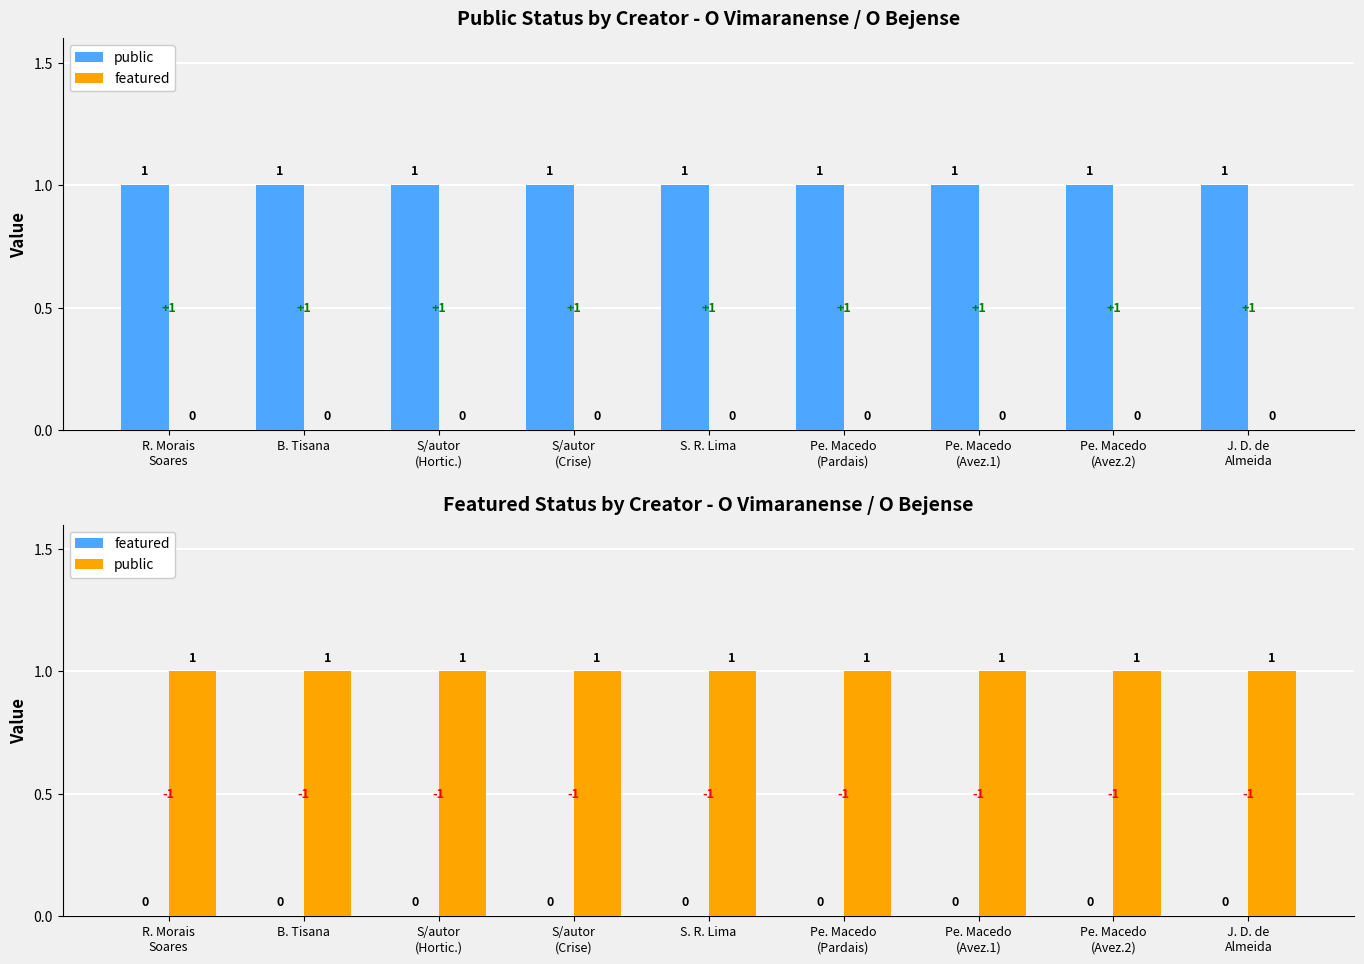

What is the maximum value shown in the chart?

1